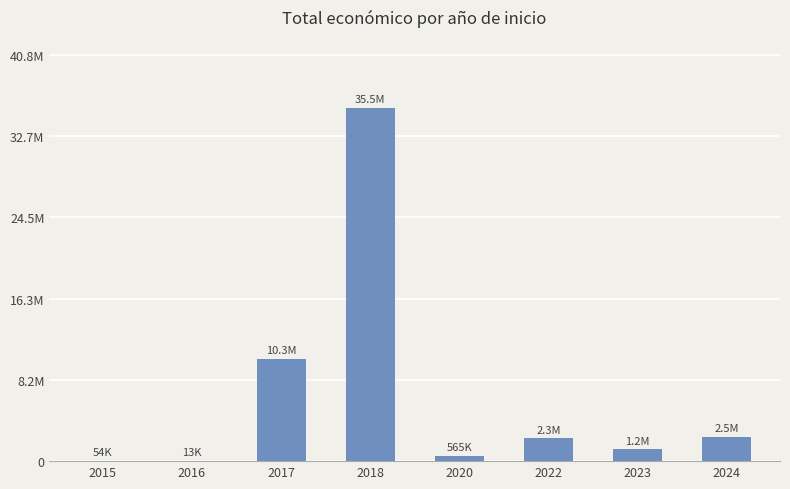

Where does the data first go above 2318613?

2017